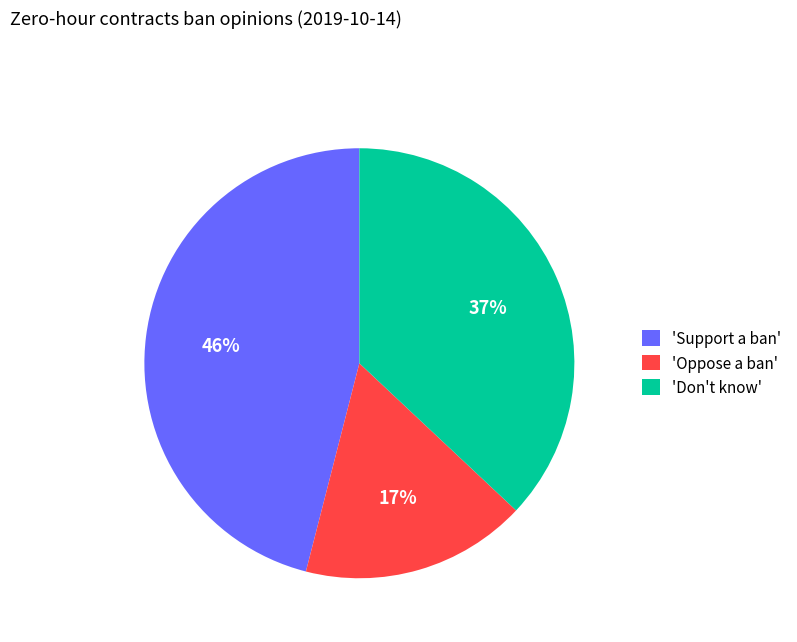

To the nearest percent, what percentage of the pie is 'Oppose a ban'?

17%